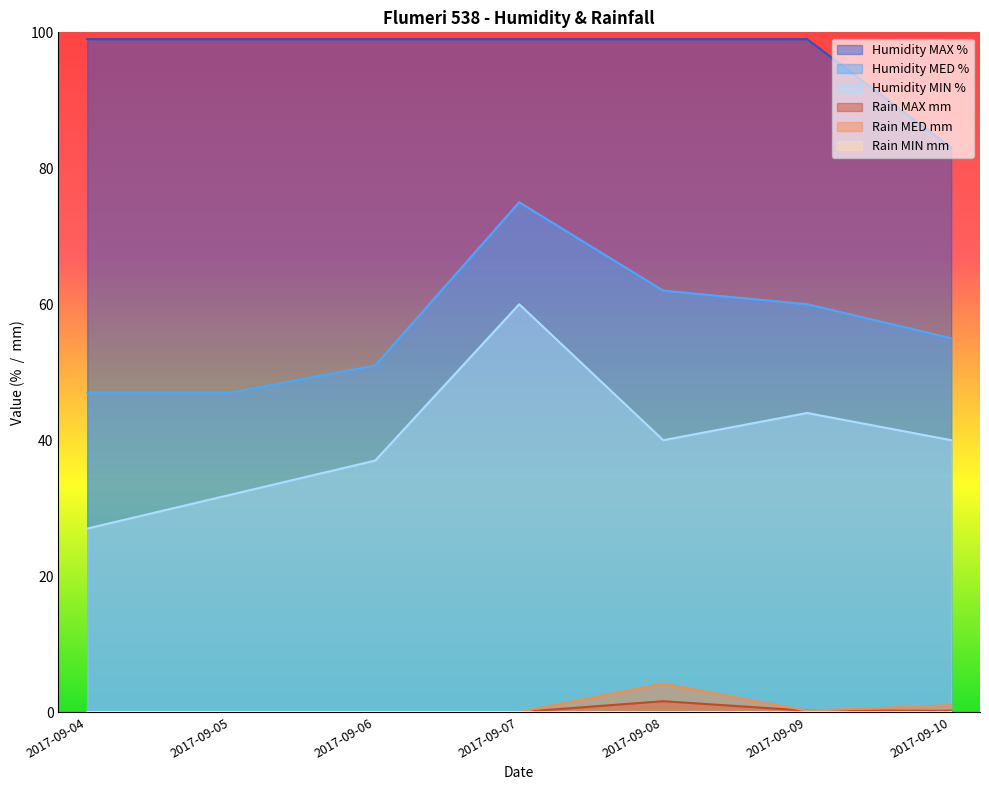

Which series has the largest total across all categories?

Humidity MAX %